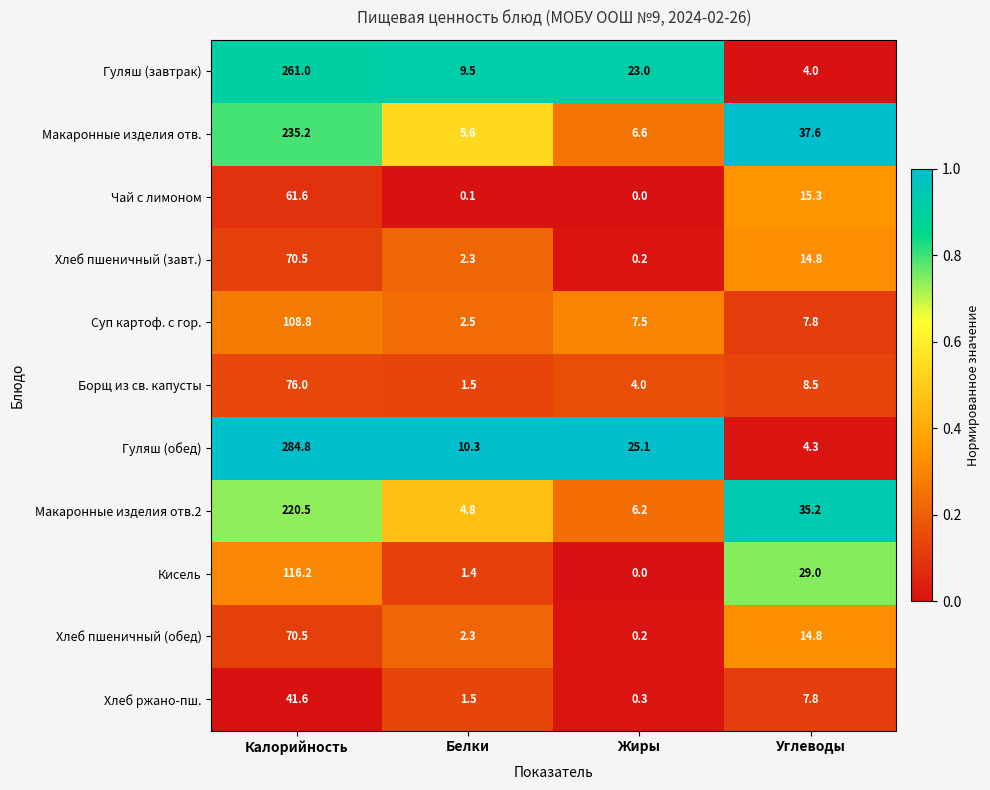

Is the value of Хлеб пшеничный (обед) at Белки greater than the value of Суп картоф. с гор. at Жиры?

No